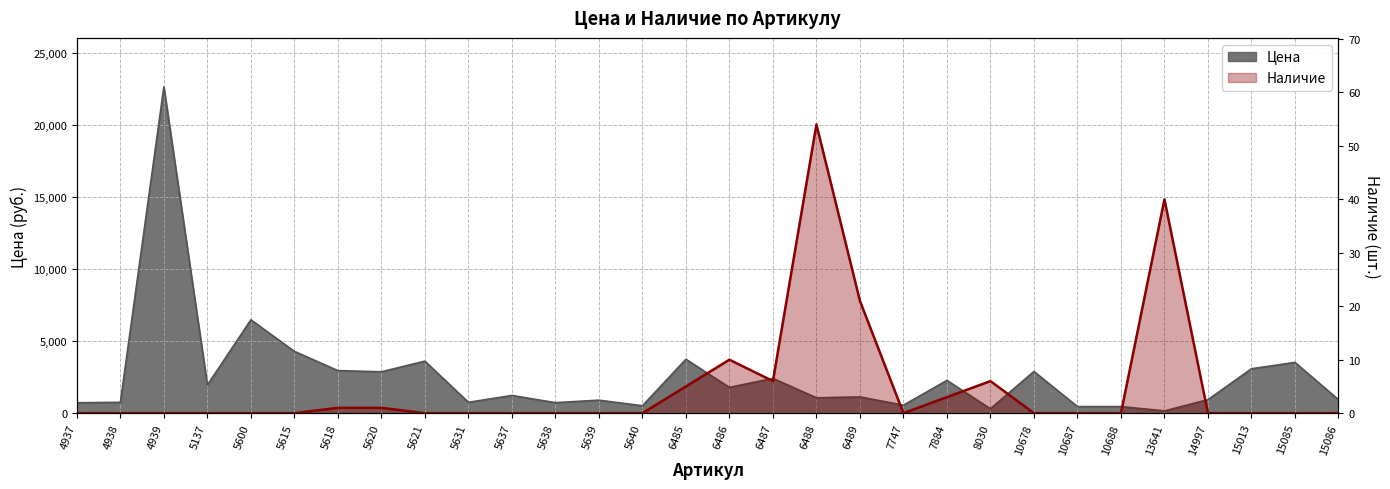

At how many categories does at least one series exceed 3824?

3